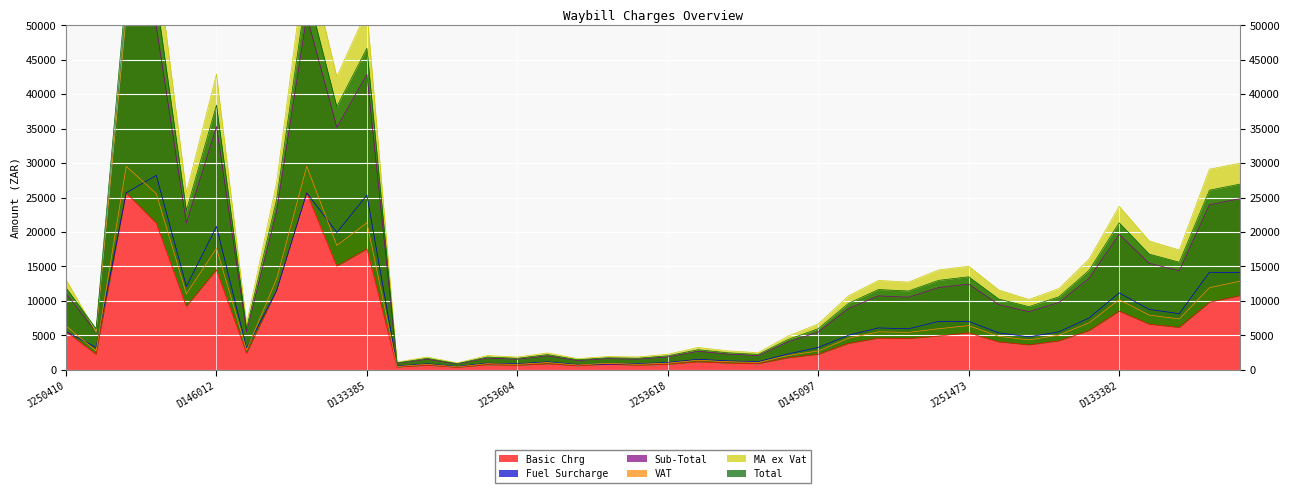

What is the difference between the second highest and second lowest values in the MA ex Vat series?

54220.0